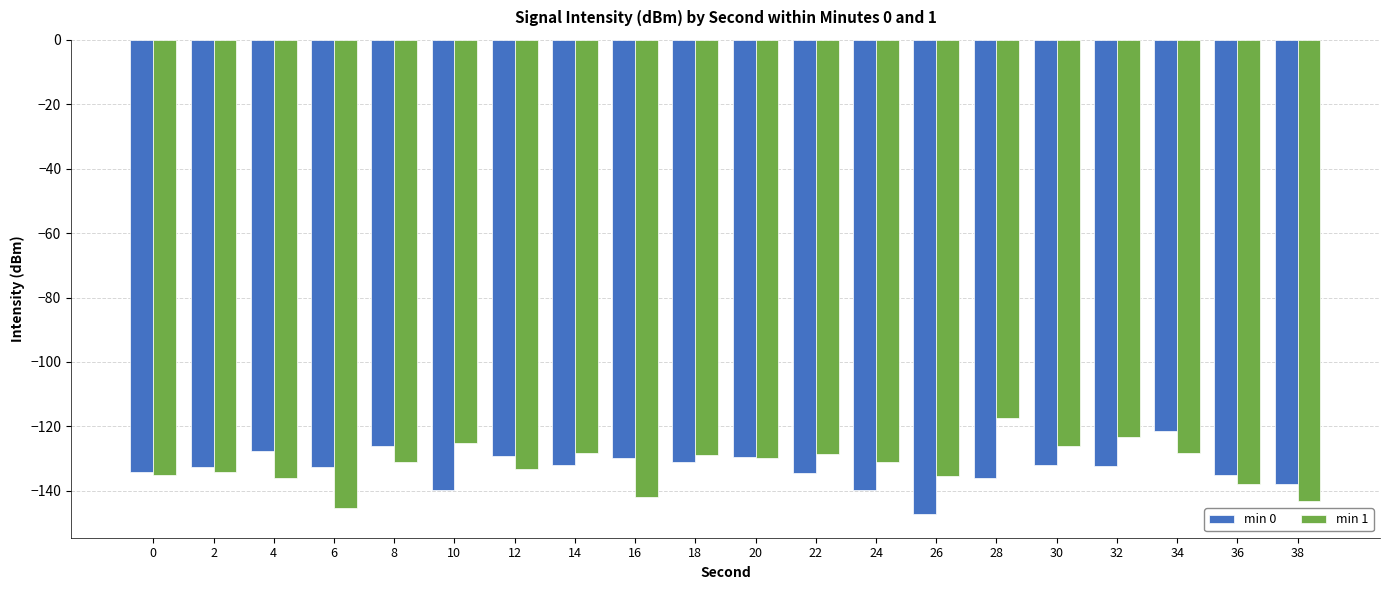

What are all the series names shown in the legend?

min 0, min 1